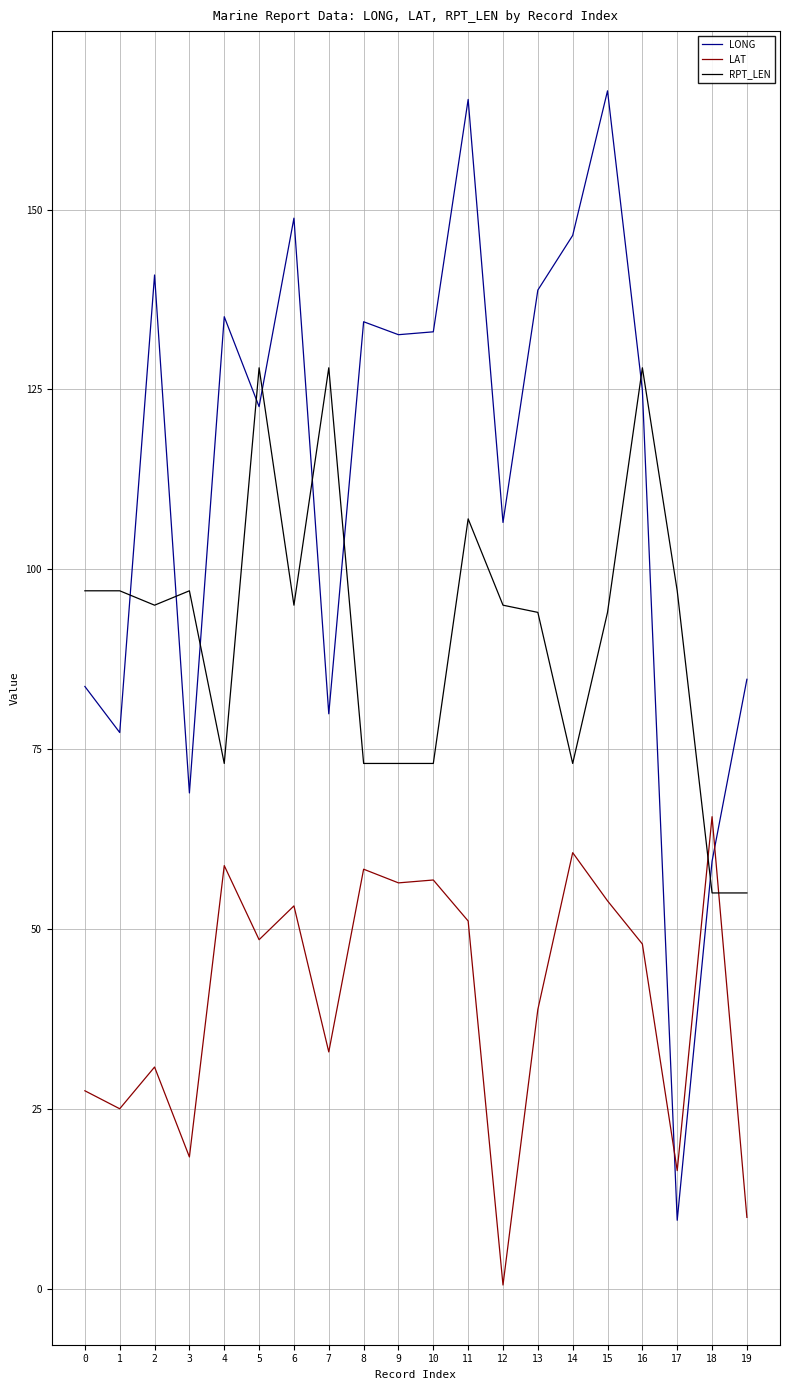

Rank the series by their average value, from lowest to highest.

LAT, RPT_LEN, LONG